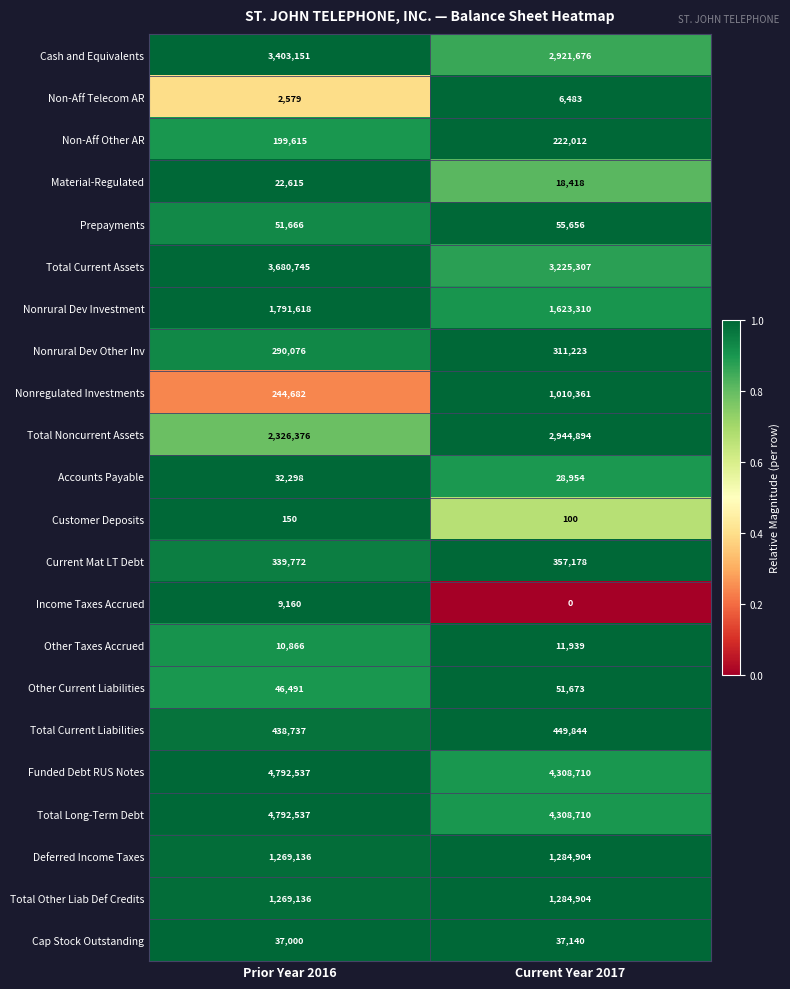

At how many categories does at least one series exceed 0?

2